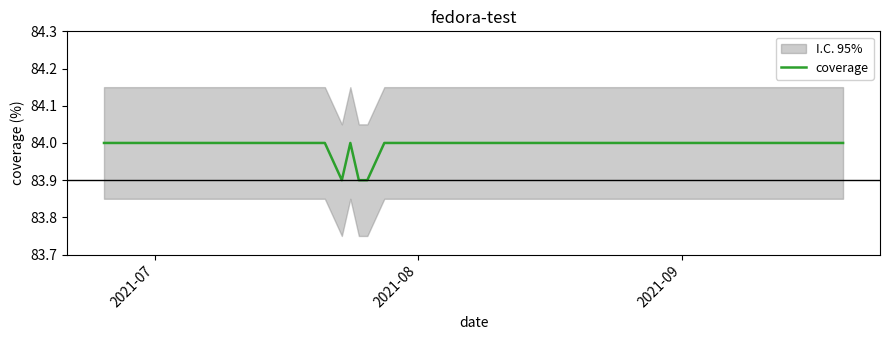

What is the maximum value for coverage?

84.0